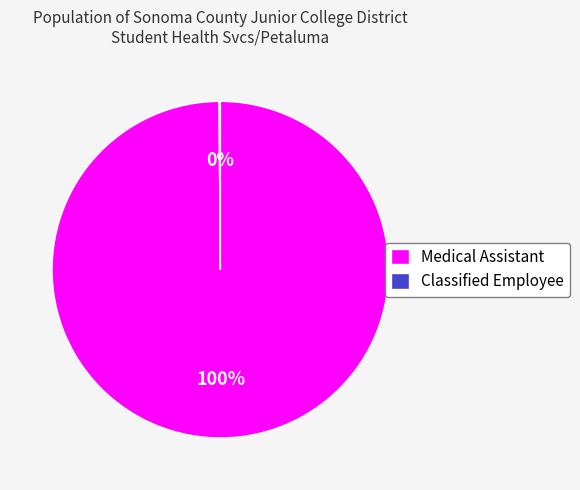

Is there any slice that represents more than half of the pie?

Yes